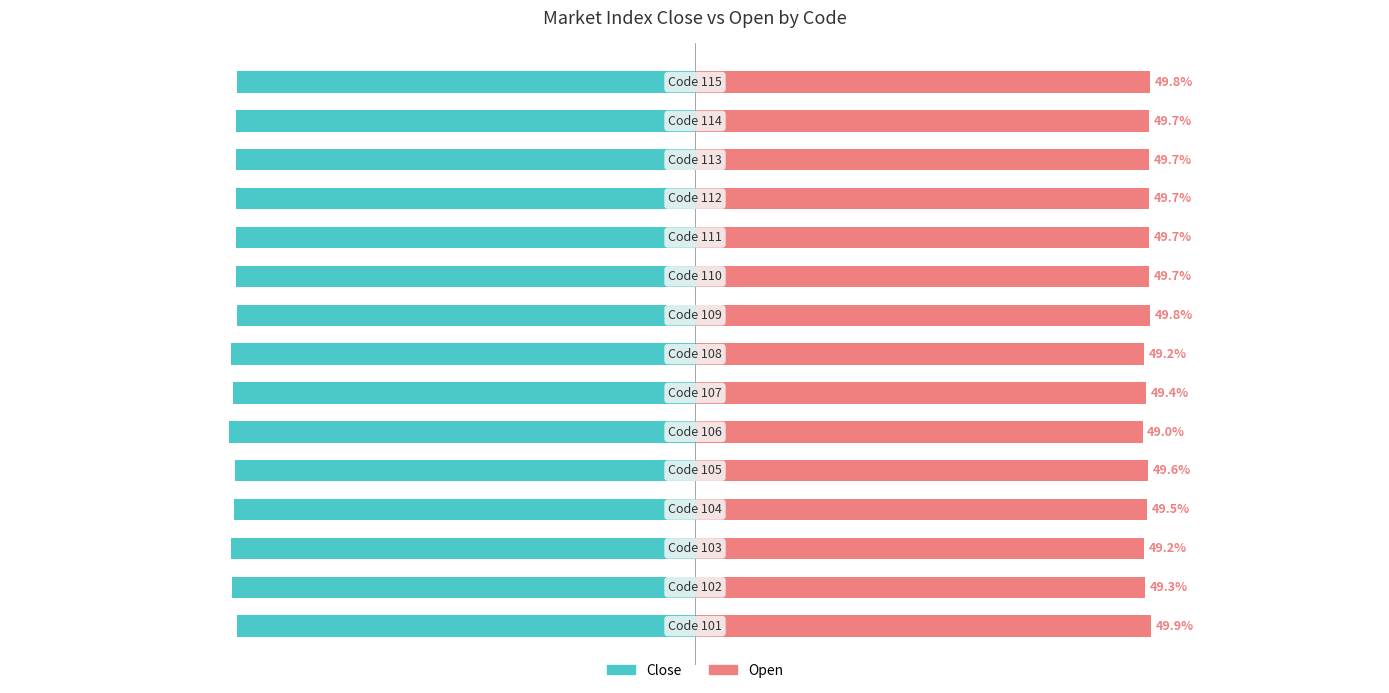

What is the sum of the Open values at 11 and 12?

99.4